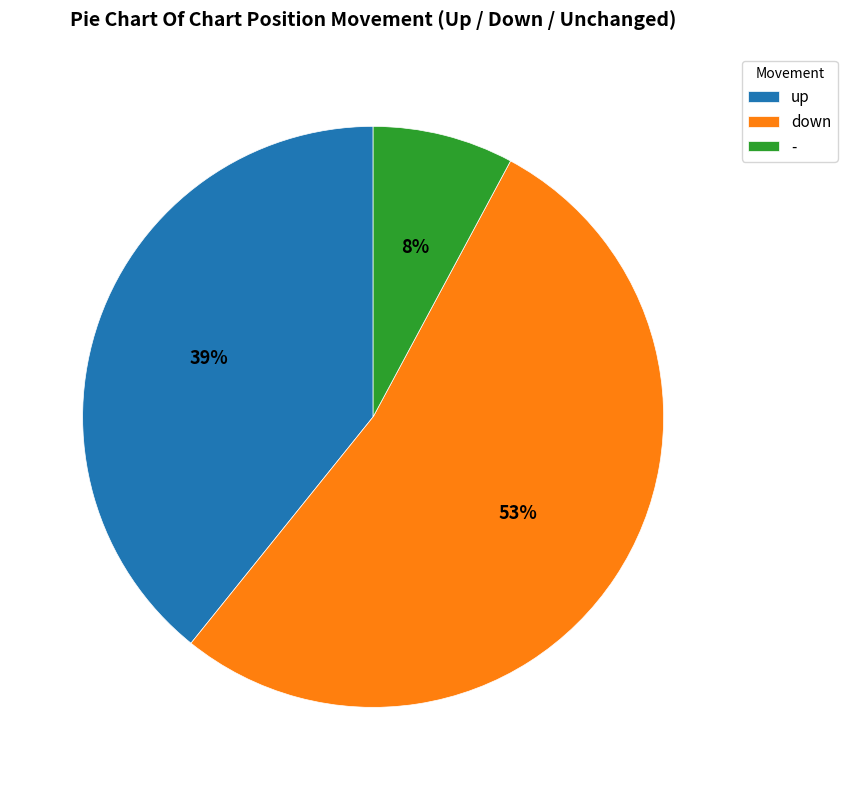

To the nearest percent, what is the average slice percentage?

33%